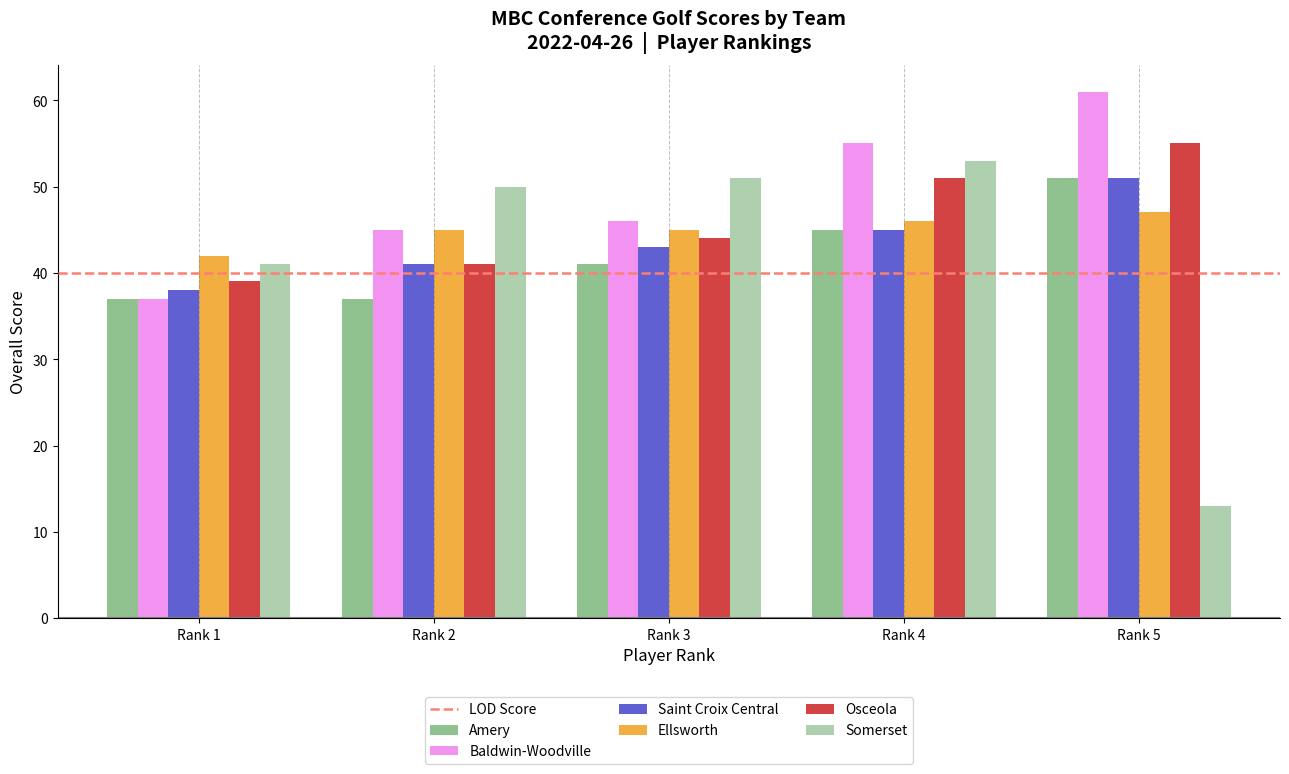

True or false: Baldwin-Woodville has a value of 23 at Rank 4.

False